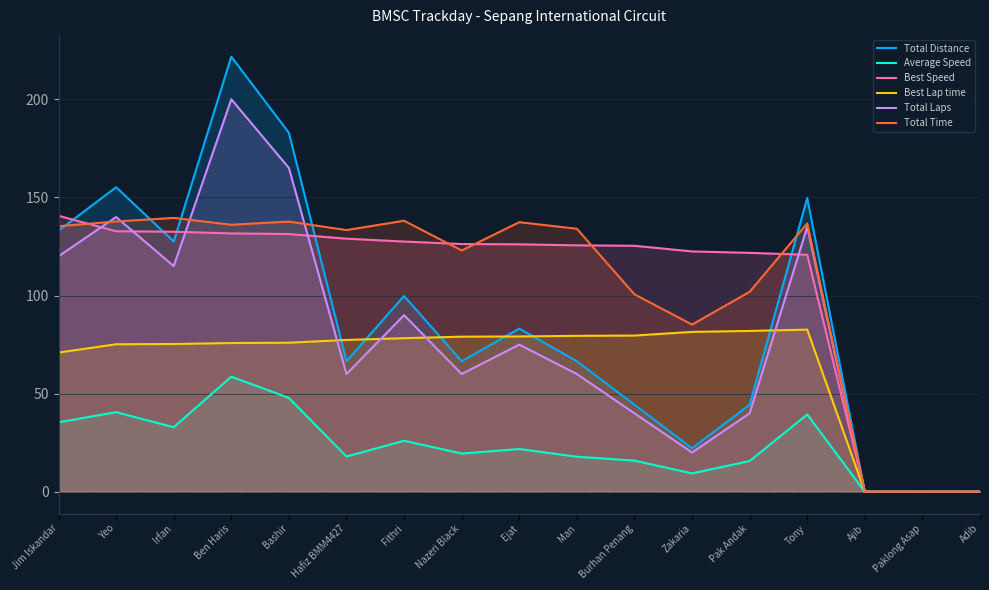

Which series has the largest total across all categories?

Best Speed